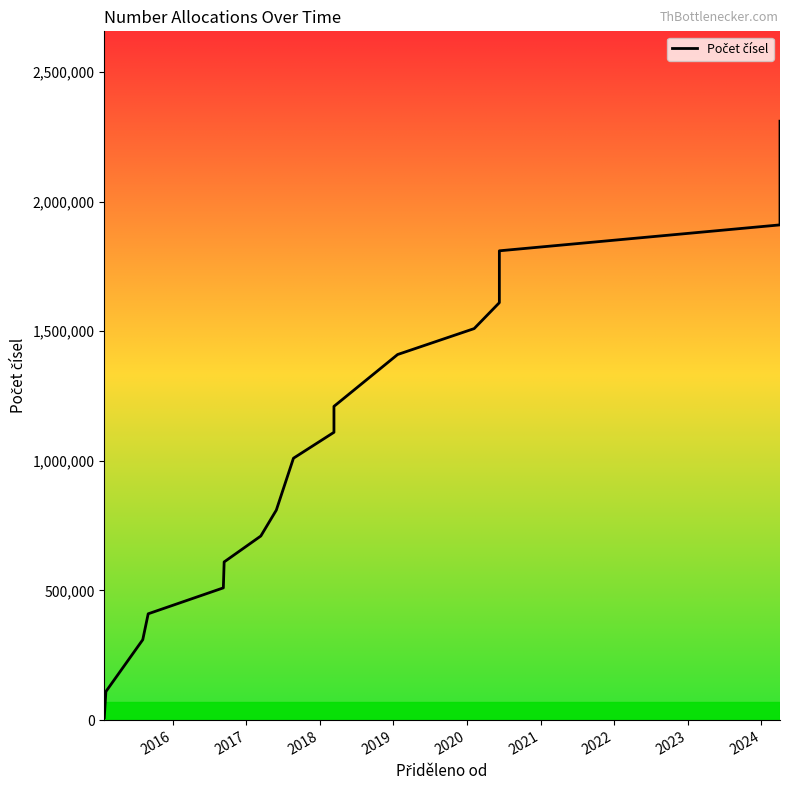

Is this an area chart (filled region under the line)?

No